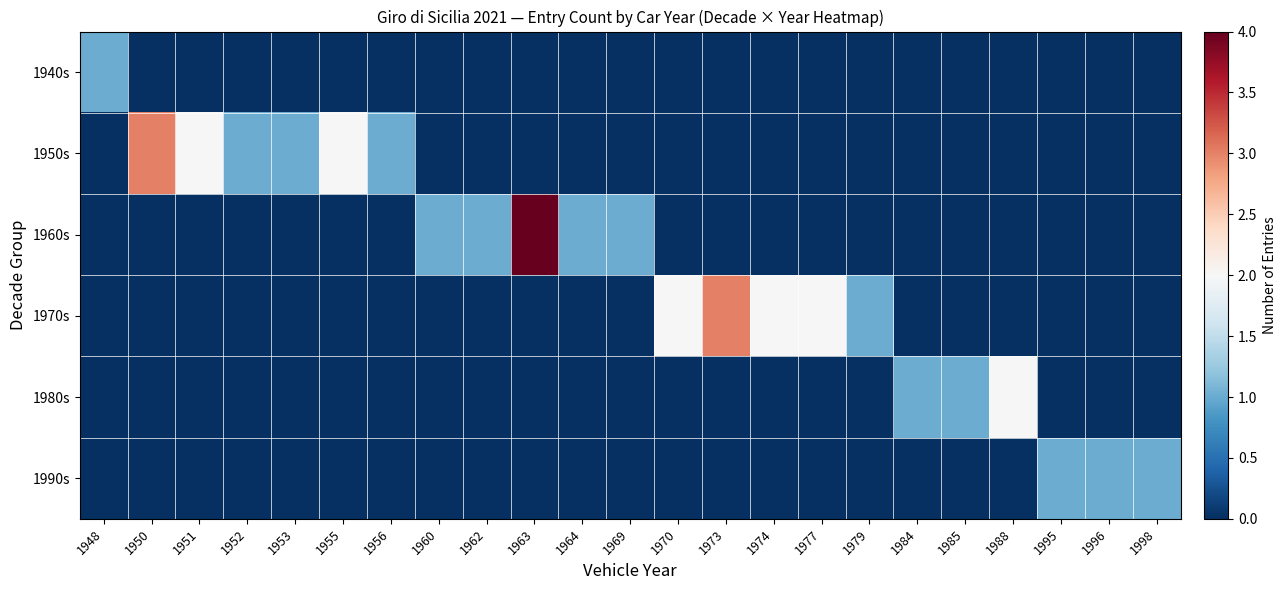

What is the difference between the highest and lowest values at 1988?

2